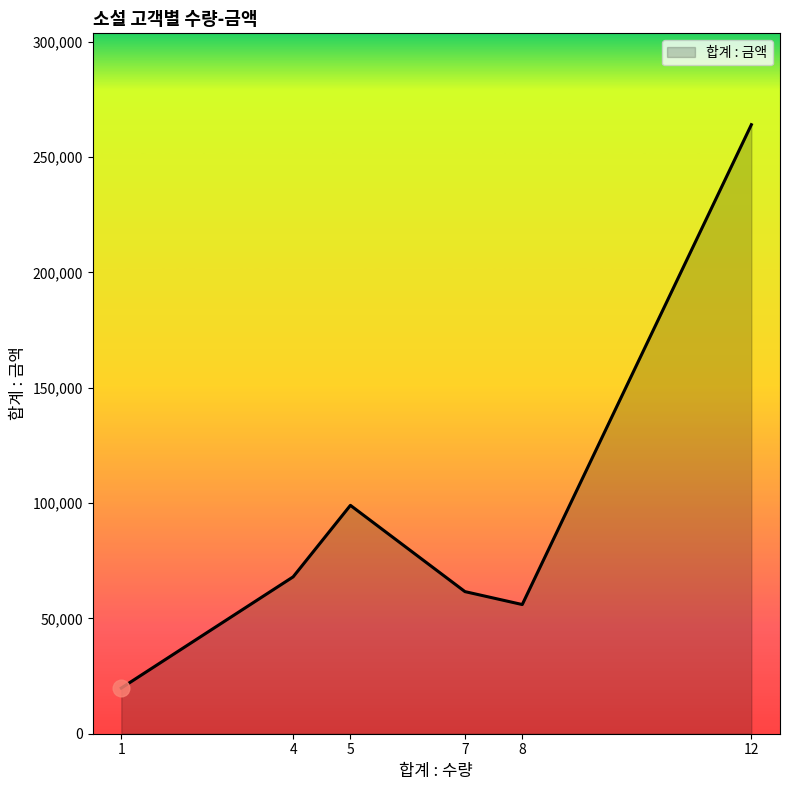

The value at 1 is 8168. True or false?

False